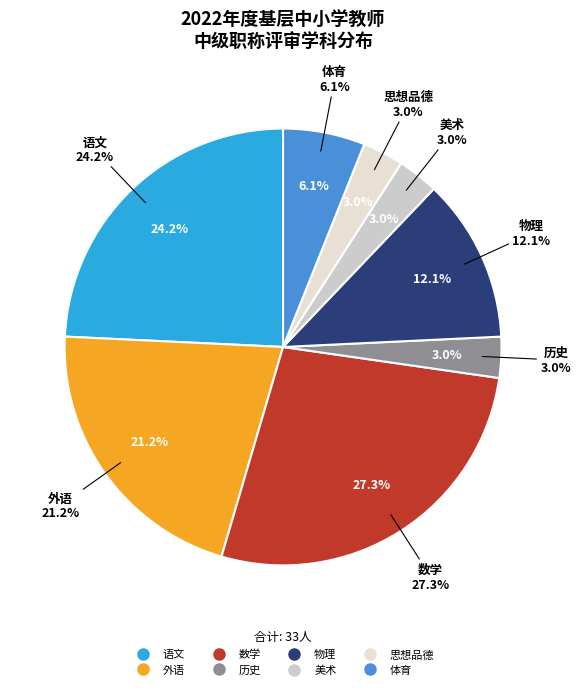

To the nearest percent, what is the average slice percentage?

12%